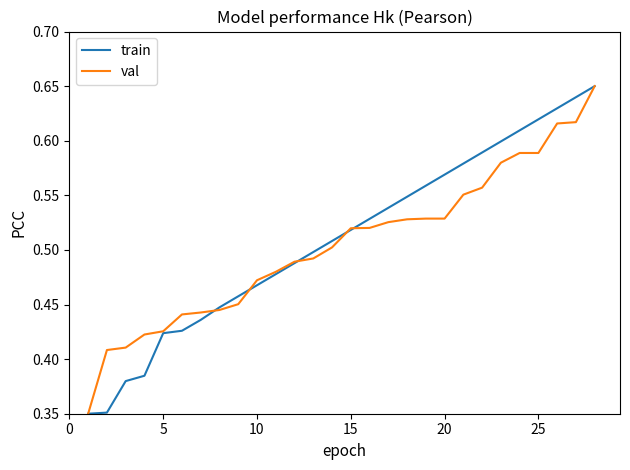

Reading right to left, list all the values displayed in this chart.

train: 0.7	0.6	0.6	0.6	0.6	0.6	0.6	0.6	0.6	0.6	0.5	0.5	0.5	0.5	0.5	0.5	0.5	0.5	0.5	0.5	0.4	0.4	0.4	0.4	0.4	0.4	0.4	0.3
val: 0.7	0.6	0.6	0.6	0.6	0.6	0.6	0.6	0.5	0.5	0.5	0.5	0.5	0.5	0.5	0.5	0.5	0.5	0.5	0.5	0.4	0.4	0.4	0.4	0.4	0.4	0.4	0.3